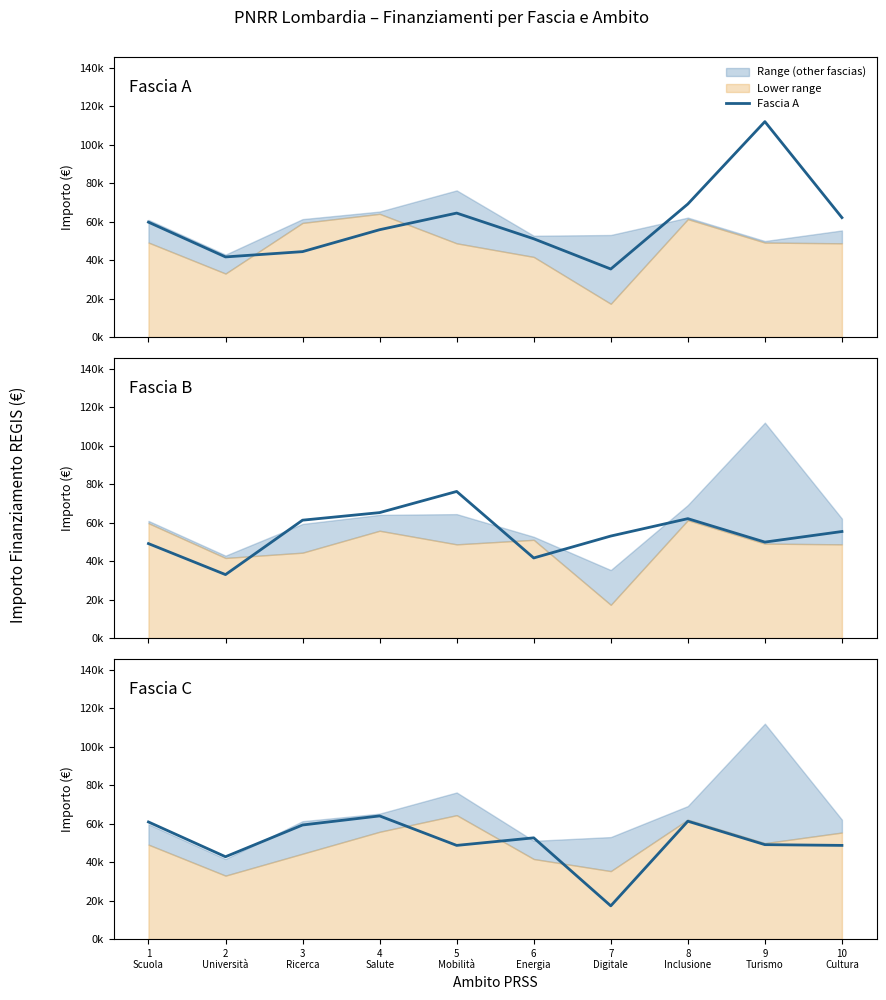

The Fascia A series shows 51064.5 at 6
Energia. True or false?

True